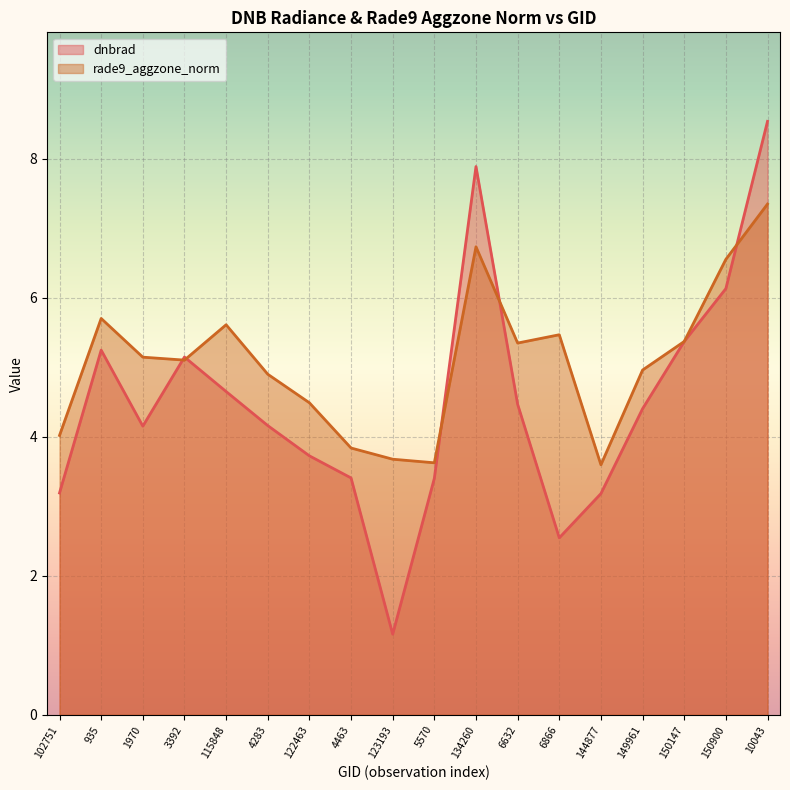

How many interior local peaks does the dnbrad series have?

3